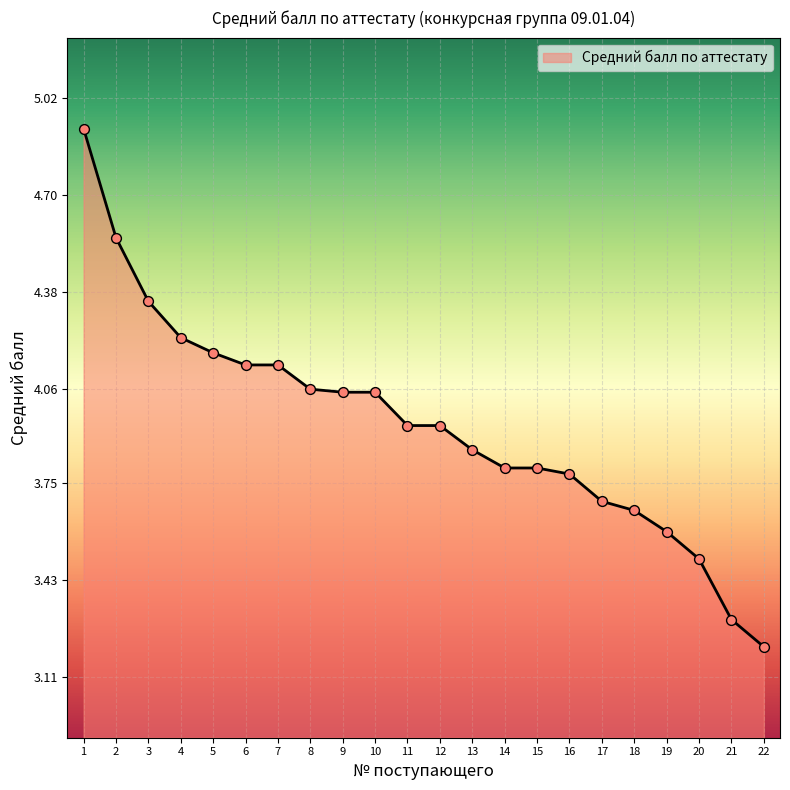

What is the change in value from 8 to 15?

-0.3